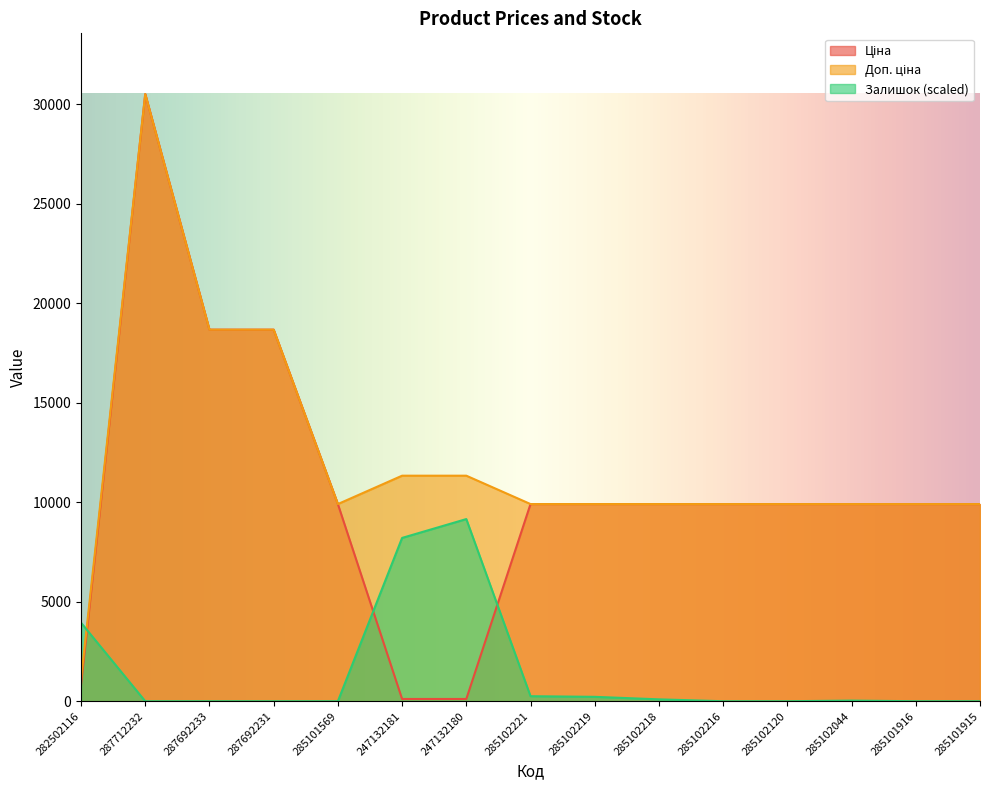

At which label does Доп. ціна first exceed 9908?

287712232